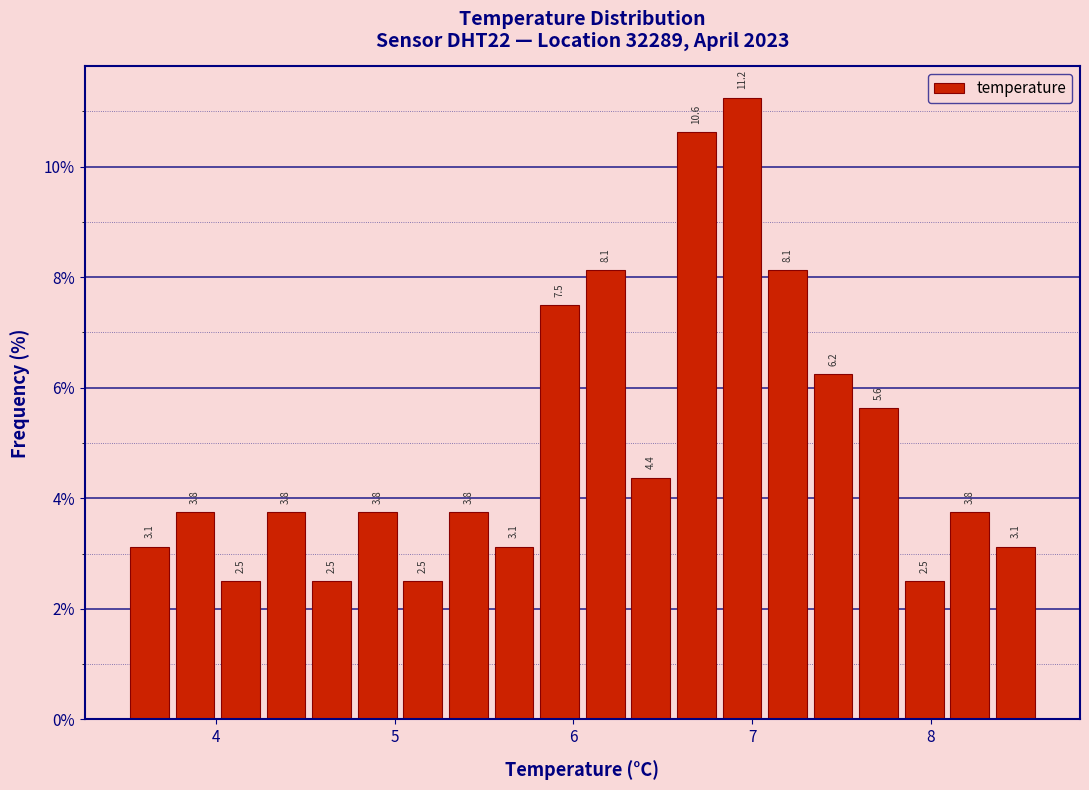

Read against the x-axis, roughly where is the centre of the tallest bar?

6.9